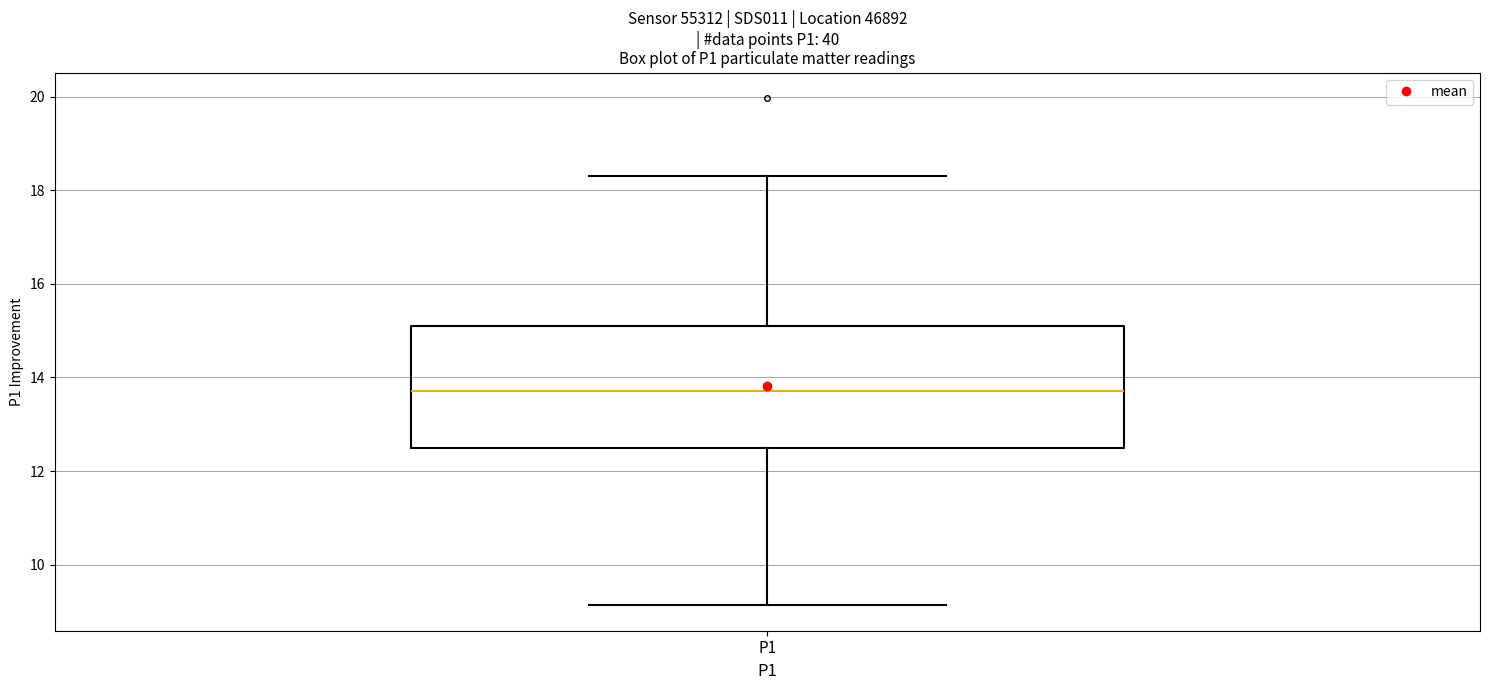

Transcribe this box plot: give where the median line is, the range the box spans, and where the two whiskers end, as read against the y-axis. The values are not printed on the chart, so give them approximately, as read against the axis.

median 13.8, box 12.4 to 15.2, whiskers 9.2 to 18.4